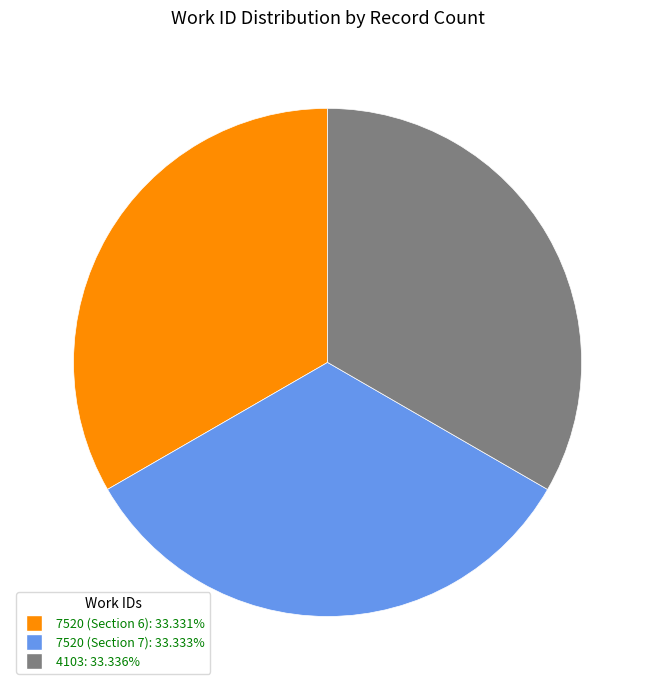

Does 7520 (Section 6) account for over 50% of the chart?

No